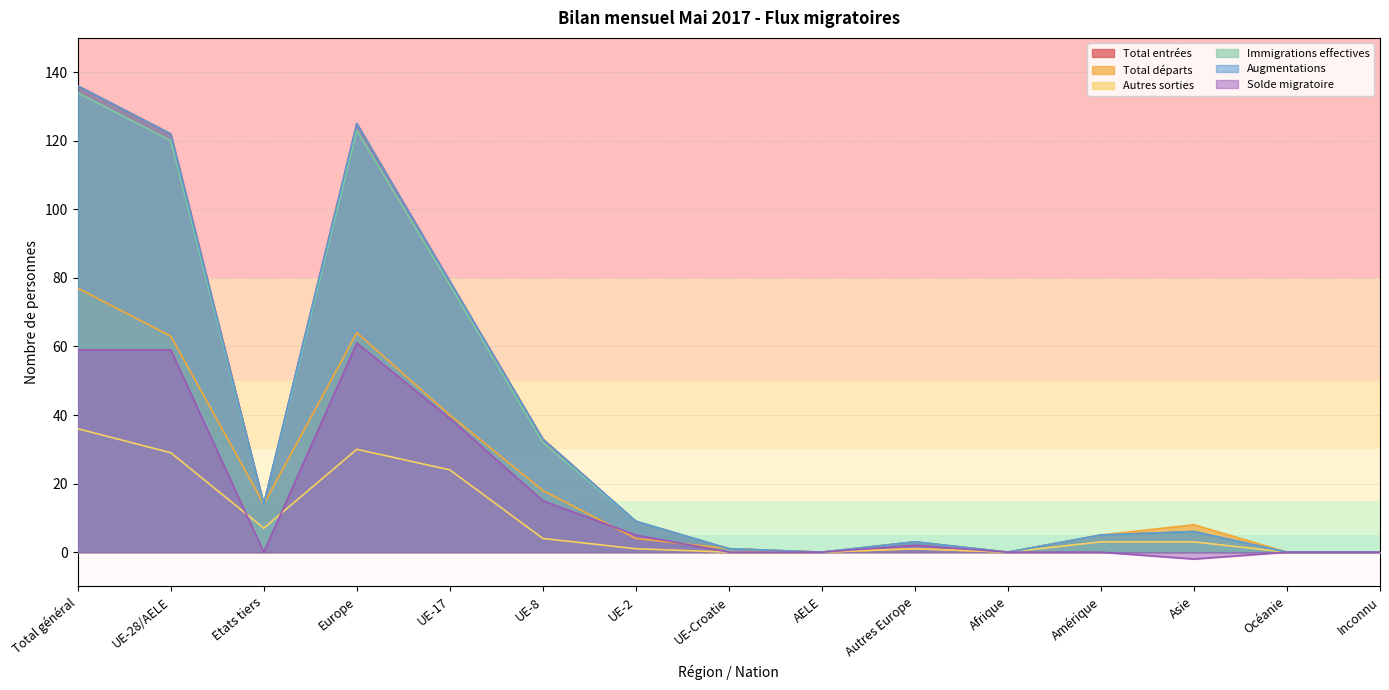

Reading right to left, transcribe all the data shown in this chart.

Total entrées: 0	0	6	5	0	3	0	1	9	33	79	125	14	122	136
Total départs: 0	0	8	5	0	1	0	1	4	18	40	64	14	63	77
Autres sorties: 0	0	3	3	0	1	0	0	1	4	24	30	7	29	36
Immigrations effectives: 0	0	6	5	0	3	0	1	9	32	78	123	14	120	134
Augmentations: 0	0	6	5	0	3	0	1	9	33	79	125	14	122	136
Solde migratoire: 0	0	-2	0	0	2	0	0	5	15	39	61	0	59	59